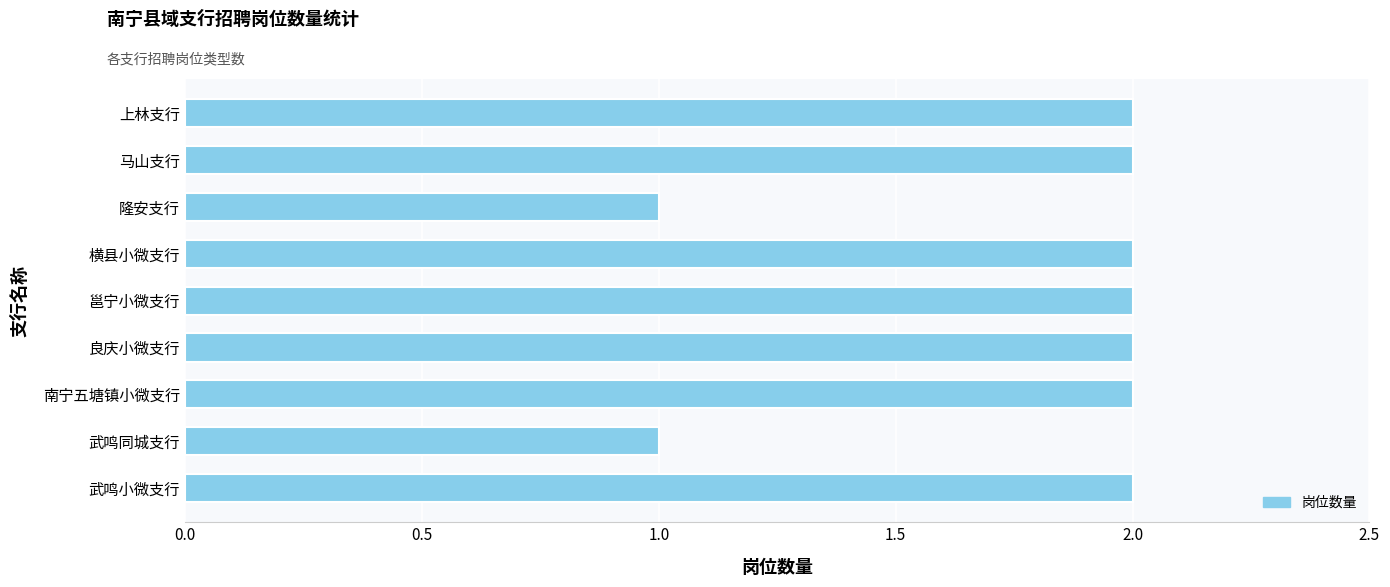

True or false: the data shows 3 at 邕宁小微支行.

False